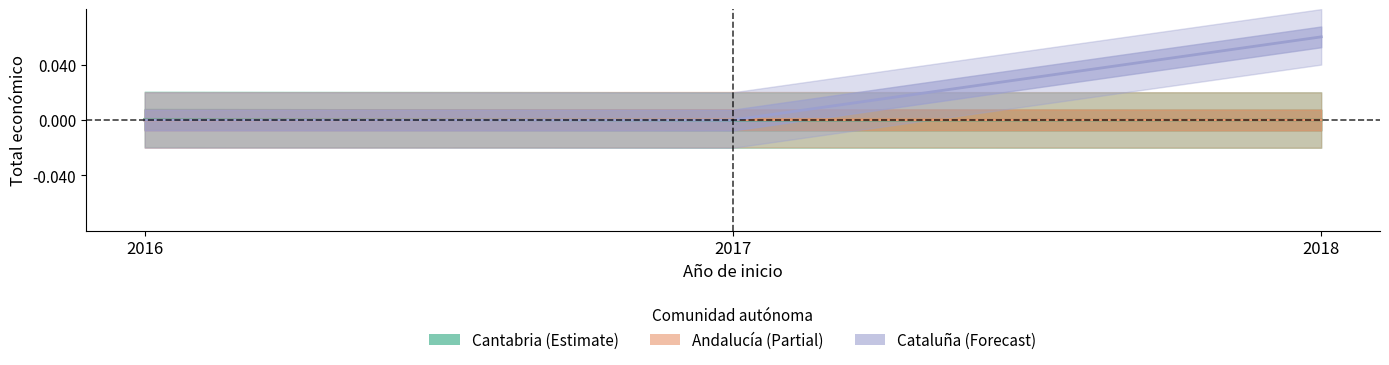

How many distinct data groups are displayed?

3